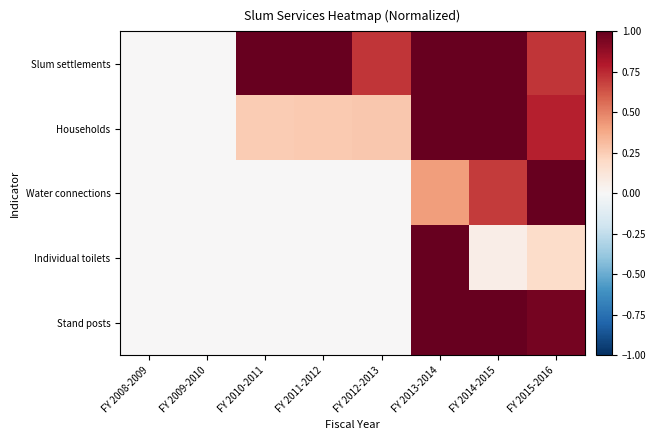

What is the greatest value displayed?

1.0